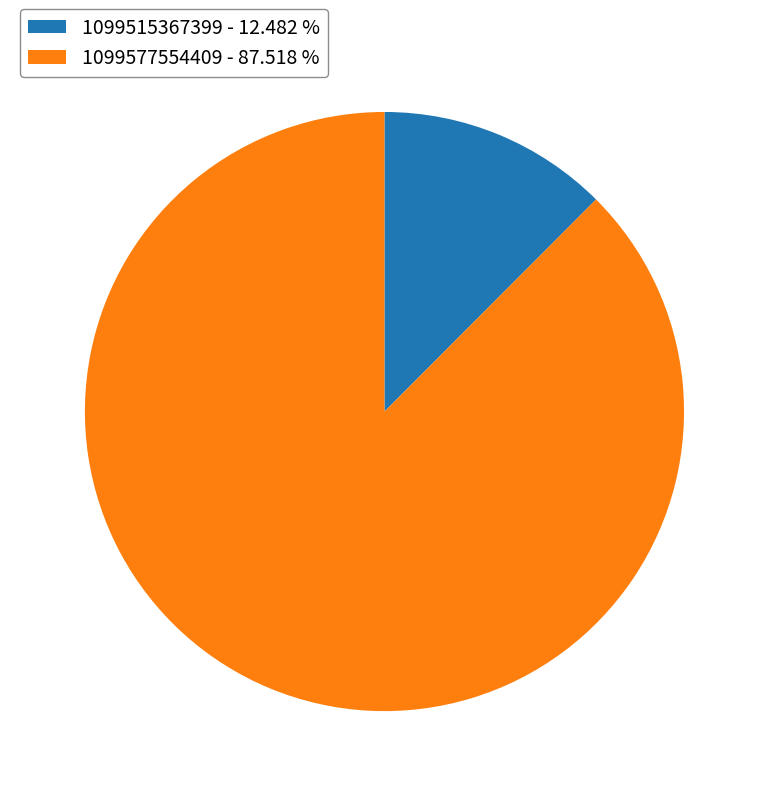

Between 1099515367399 - 12.482 % and 1099577554409 - 87.518 %, which is larger?

1099577554409 - 87.518 %